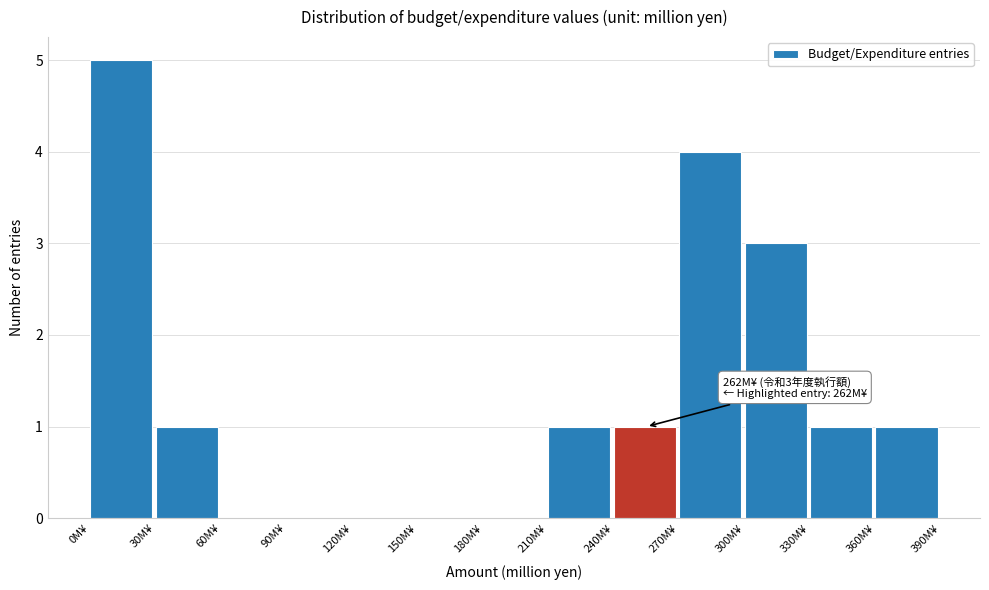

Over which range of the x-axis is the bar tallest?

0 to 30